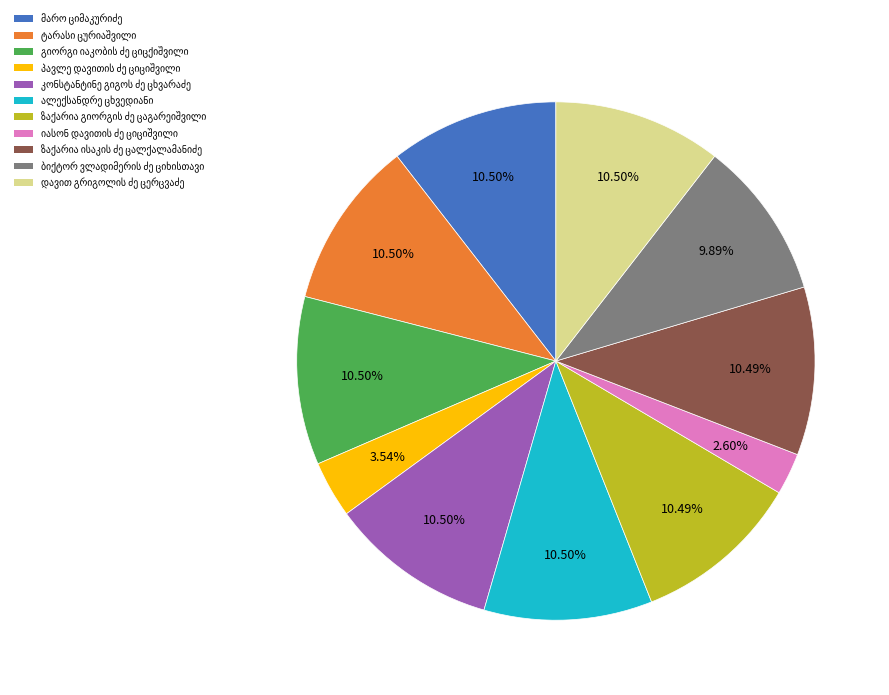

Count the number of slices in the pie.

11